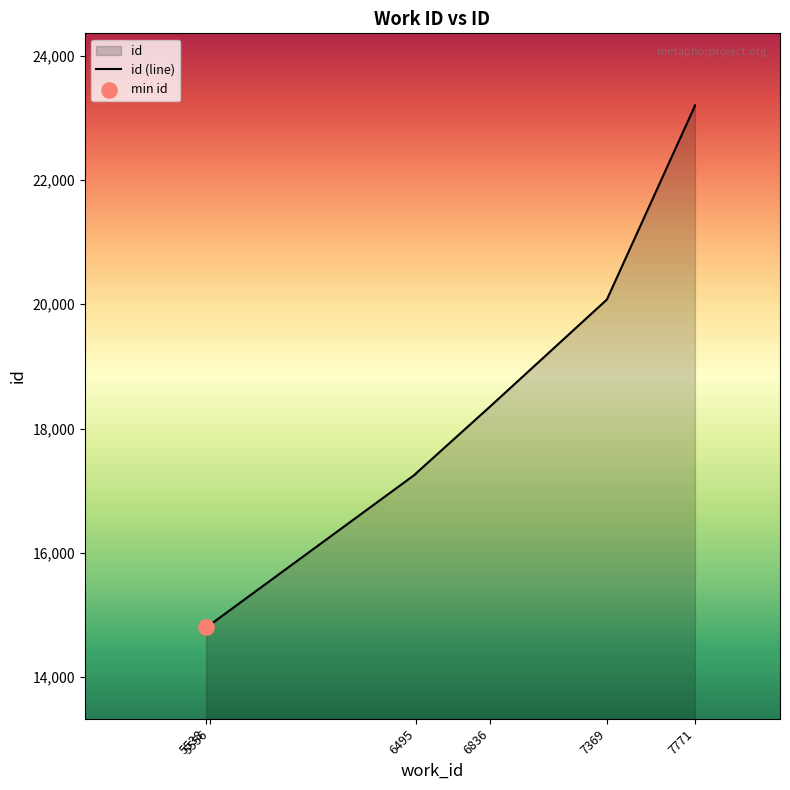

Approximately how many times larger is the value at 5556 compared to 7771?

0.6